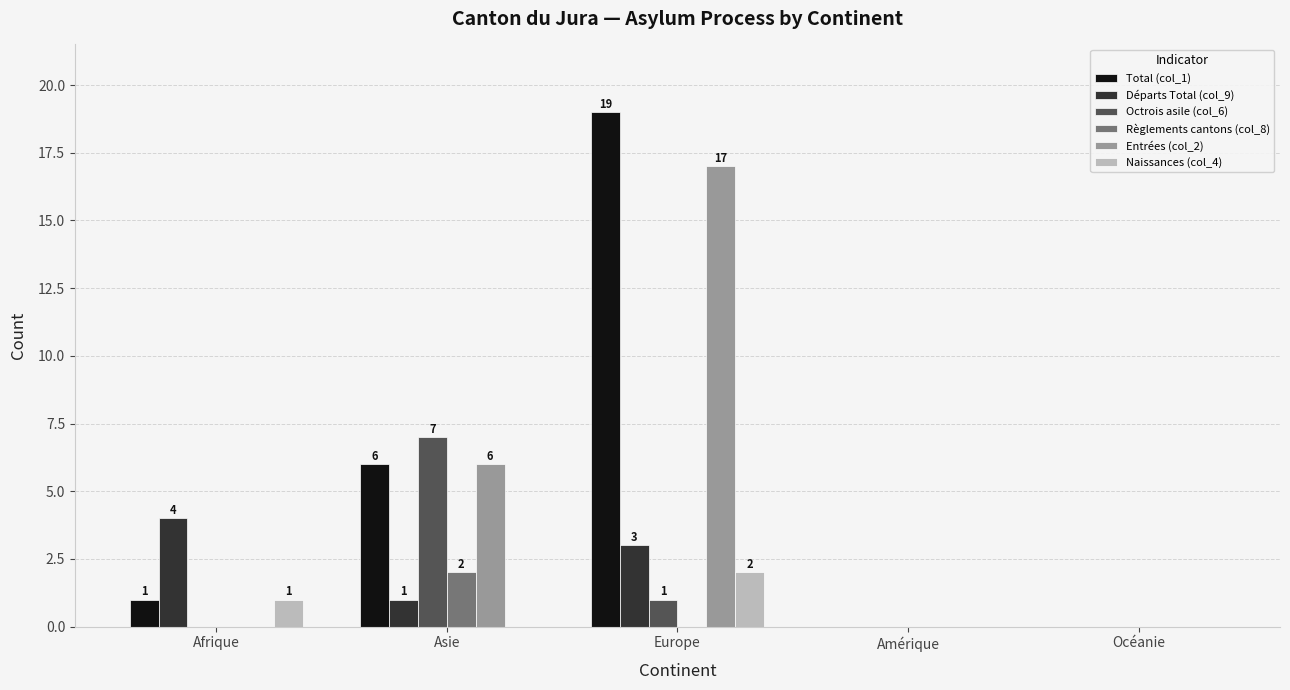

What is the sum of the Départs Total (col_9) values at Afrique and Asie?

5